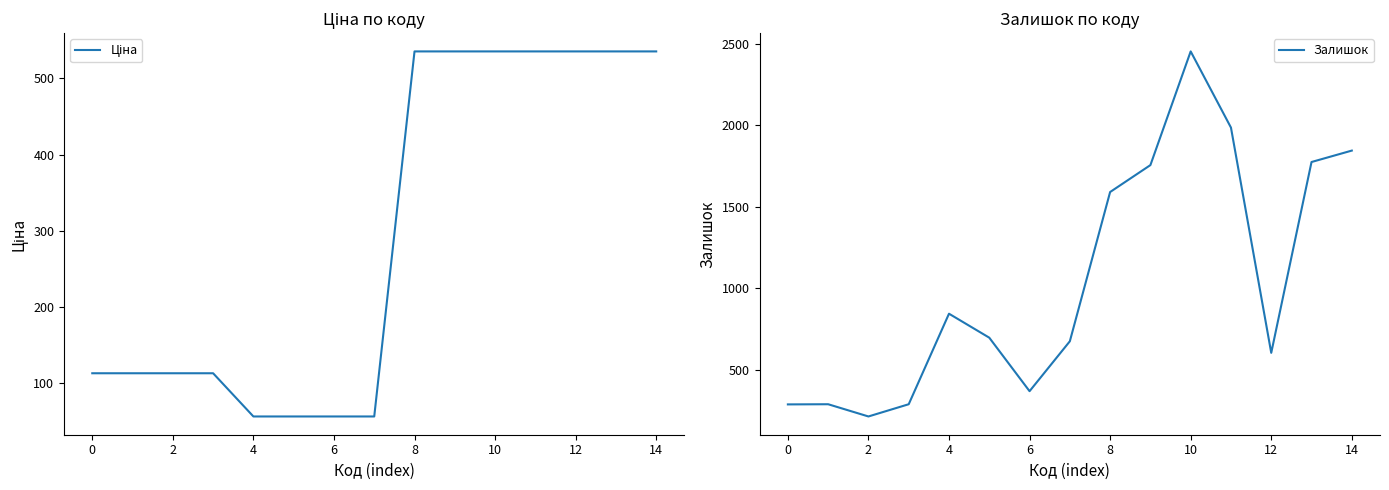

Is it true that Залишок equals 2453.0 at 10?

True